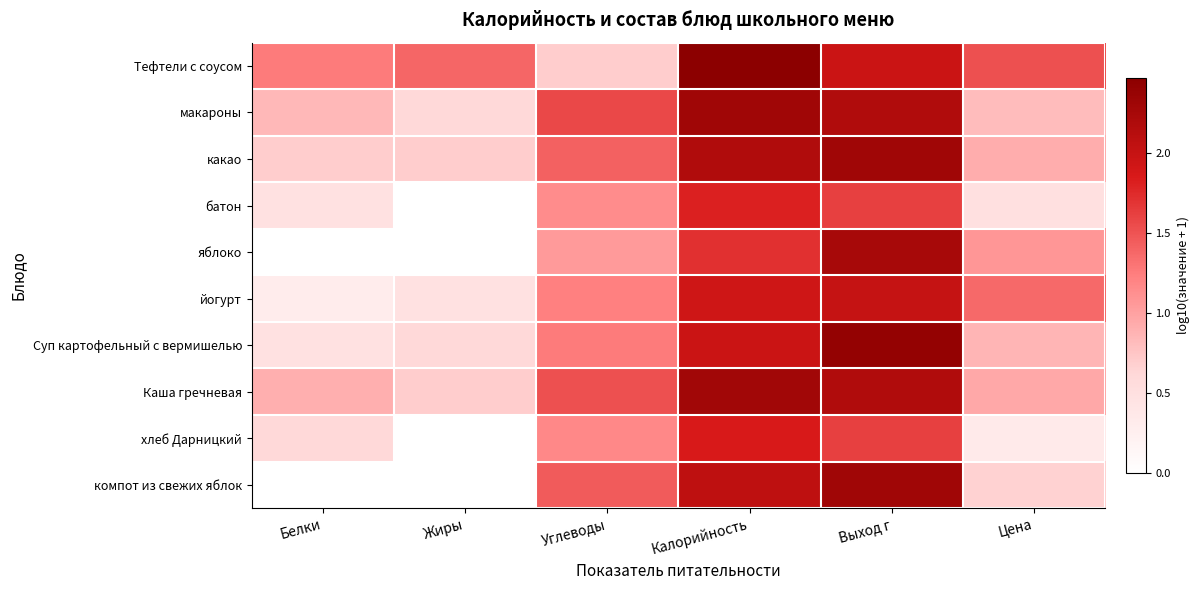

Reading right to left, what are all the values shown in this chart?

Тефтели с соусом: Цена=1.5	Выход г=2.0	Калорийность=2.5	Углеводы=0.7	Жиры=1.4	Белки=1.3
макароны: Цена=0.8	Выход г=2.2	Калорийность=2.3	Углеводы=1.6	Жиры=0.6	Белки=0.8
какао: Цена=0.9	Выход г=2.3	Калорийность=2.2	Углеводы=1.4	Жиры=0.7	Белки=0.7
батон: Цена=0.5	Выход г=1.6	Калорийность=1.8	Углеводы=1.1	Жиры=0.0	Белки=0.5
яблоко: Цена=1.1	Выход г=2.2	Калорийность=1.7	Углеводы=1.0	Жиры=0.0	Белки=0.0
йогурт: Цена=1.4	Выход г=2.0	Калорийность=1.9	Углеводы=1.2	Жиры=0.5	Белки=0.3
Суп картофельный с вермишелью: Цена=0.9	Выход г=2.4	Калорийность=2.0	Углеводы=1.3	Жиры=0.6	Белки=0.5
Каша гречневая: Цена=1.0	Выход г=2.2	Калорийность=2.3	Углеводы=1.5	Жиры=0.7	Белки=0.9
хлеб Дарницкий: Цена=0.3	Выход г=1.6	Калорийность=1.9	Углеводы=1.2	Жиры=0.0	Белки=0.6
компот из свежих яблок: Цена=0.7	Выход г=2.3	Калорийность=2.1	Углеводы=1.4	Жиры=0.0	Белки=0.0